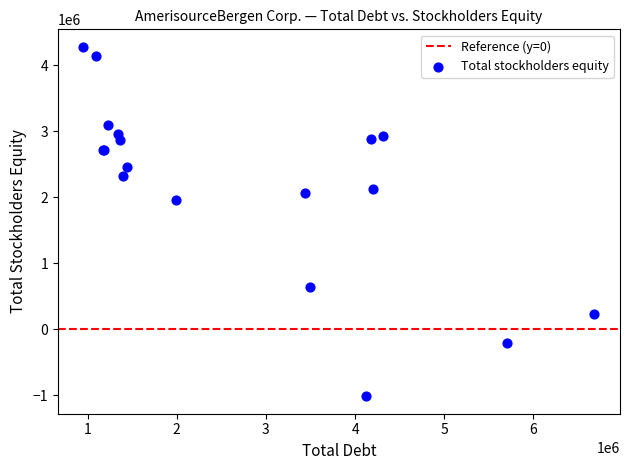

What Y value in the scatter plot is closest to 1630716?

1956899